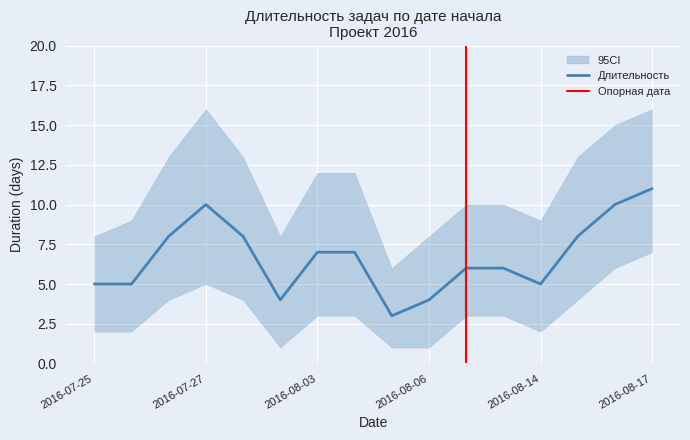

Between 2016-08-01 and 2016-08-06, which is larger?

2016-08-01